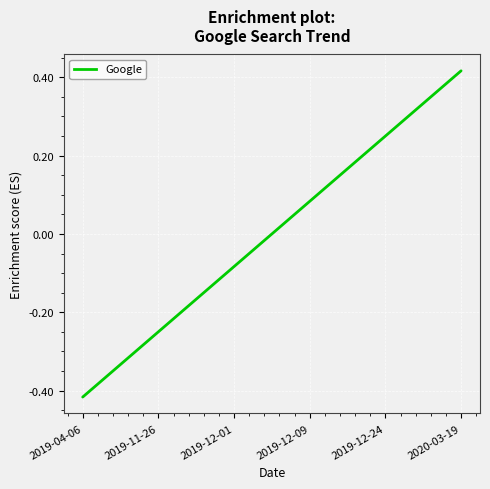

What position from the right is 2020-03-19?

1